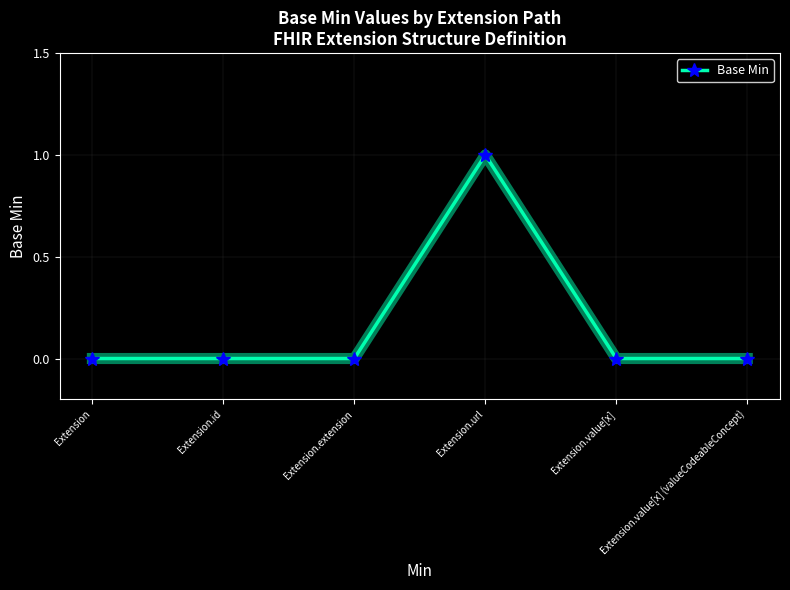

Count the number of categories in the chart.

6